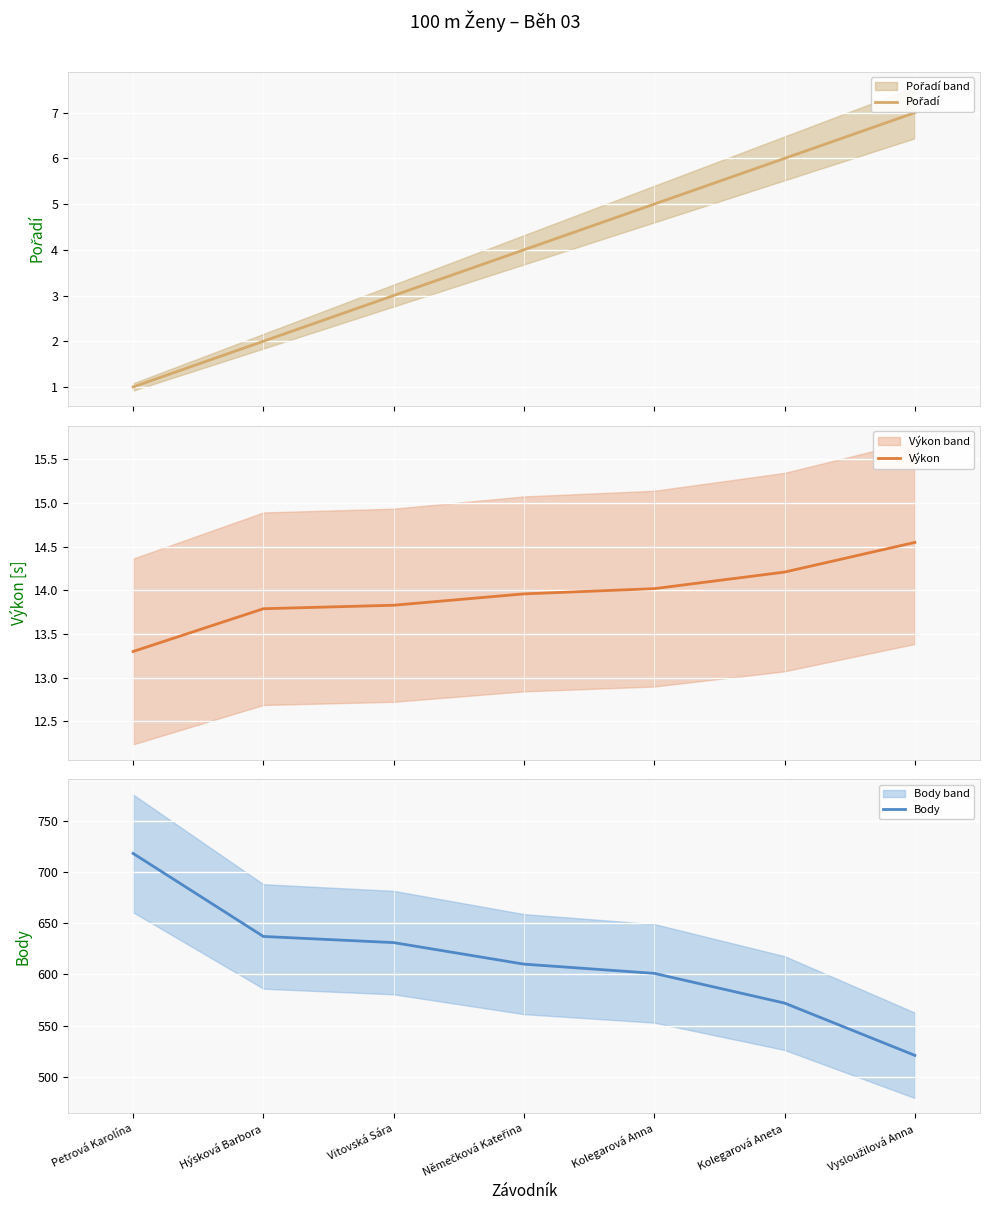

At which label does Pořadí first exceed 4?

Kolegarová Anna